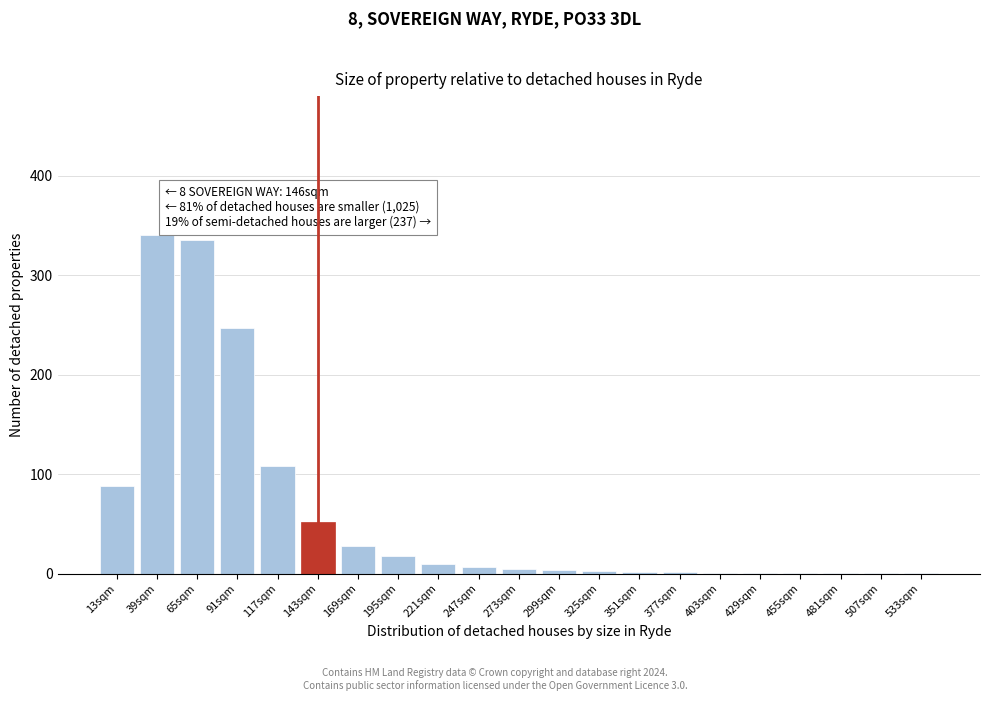

What is the sum of all values?

1255